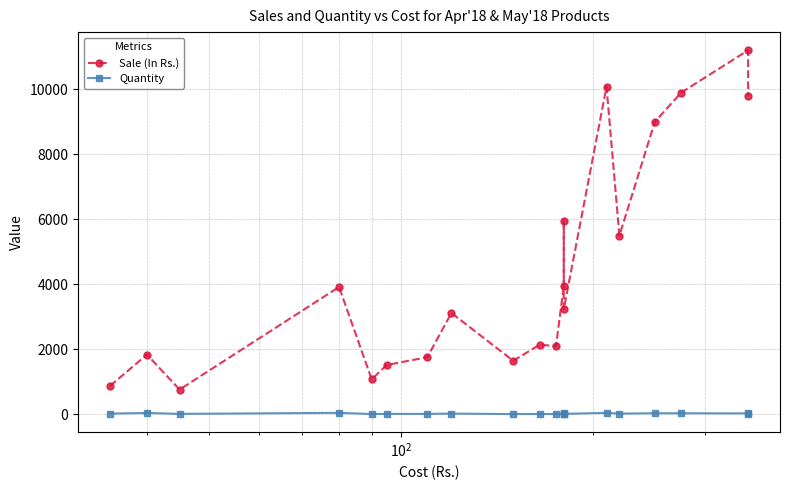

Which series has the largest total across all categories?

Sale (In Rs.)